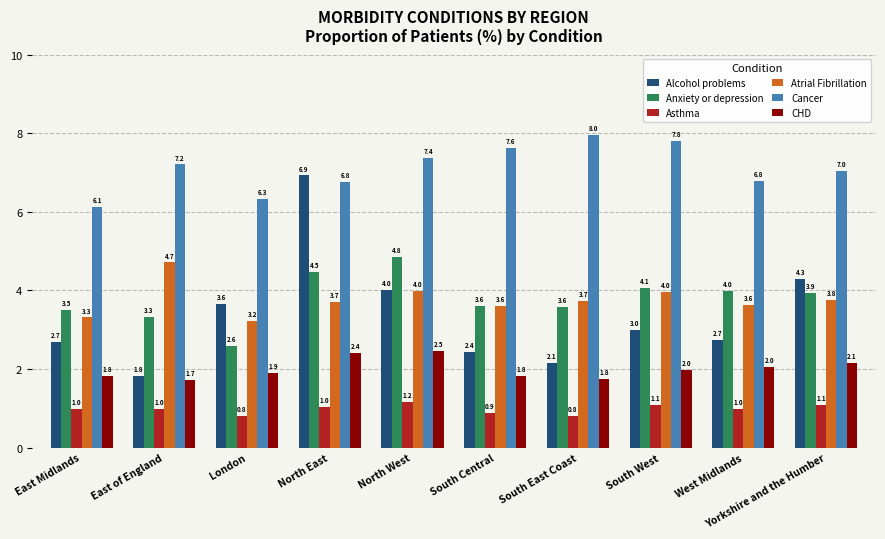

Between East Midlands and Yorkshire and the Humber, which series saw the biggest shift?

Alcohol problems